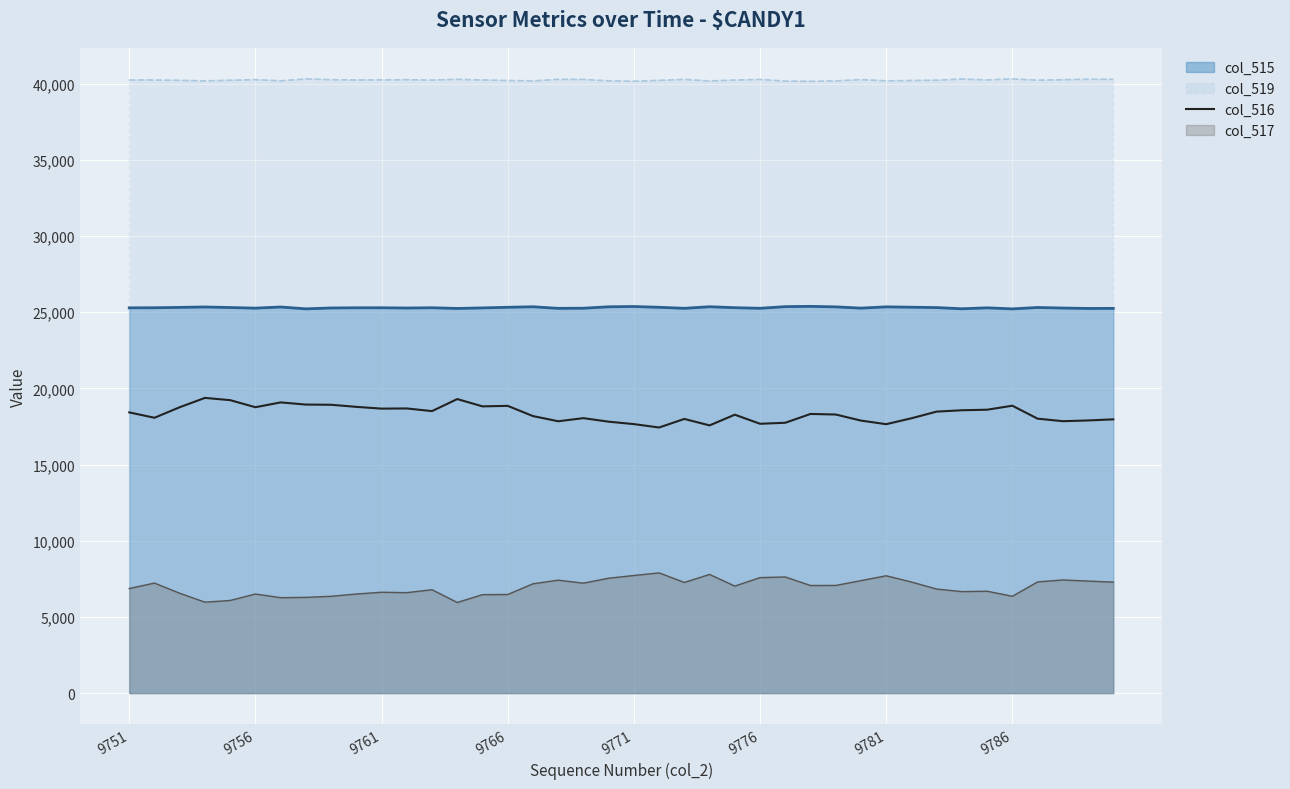

Rank the series by their average value, from lowest to highest.

col_517, col_516, col_515, col_519